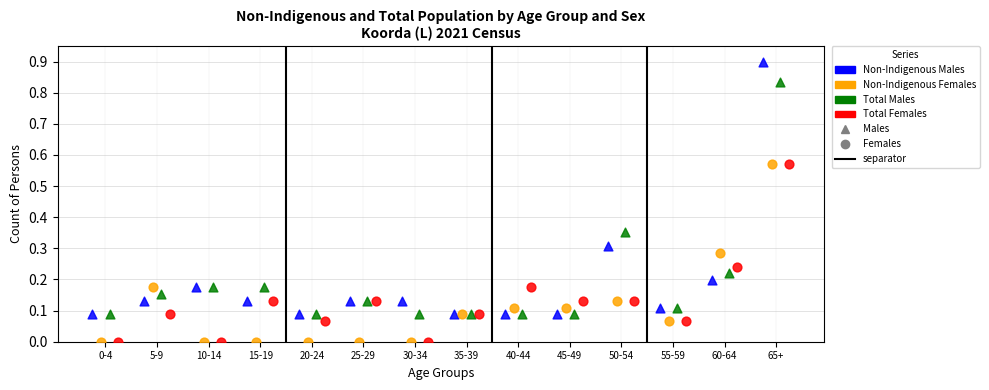

Which series reaches the maximum Y coordinate?

Non-Indigenous Males